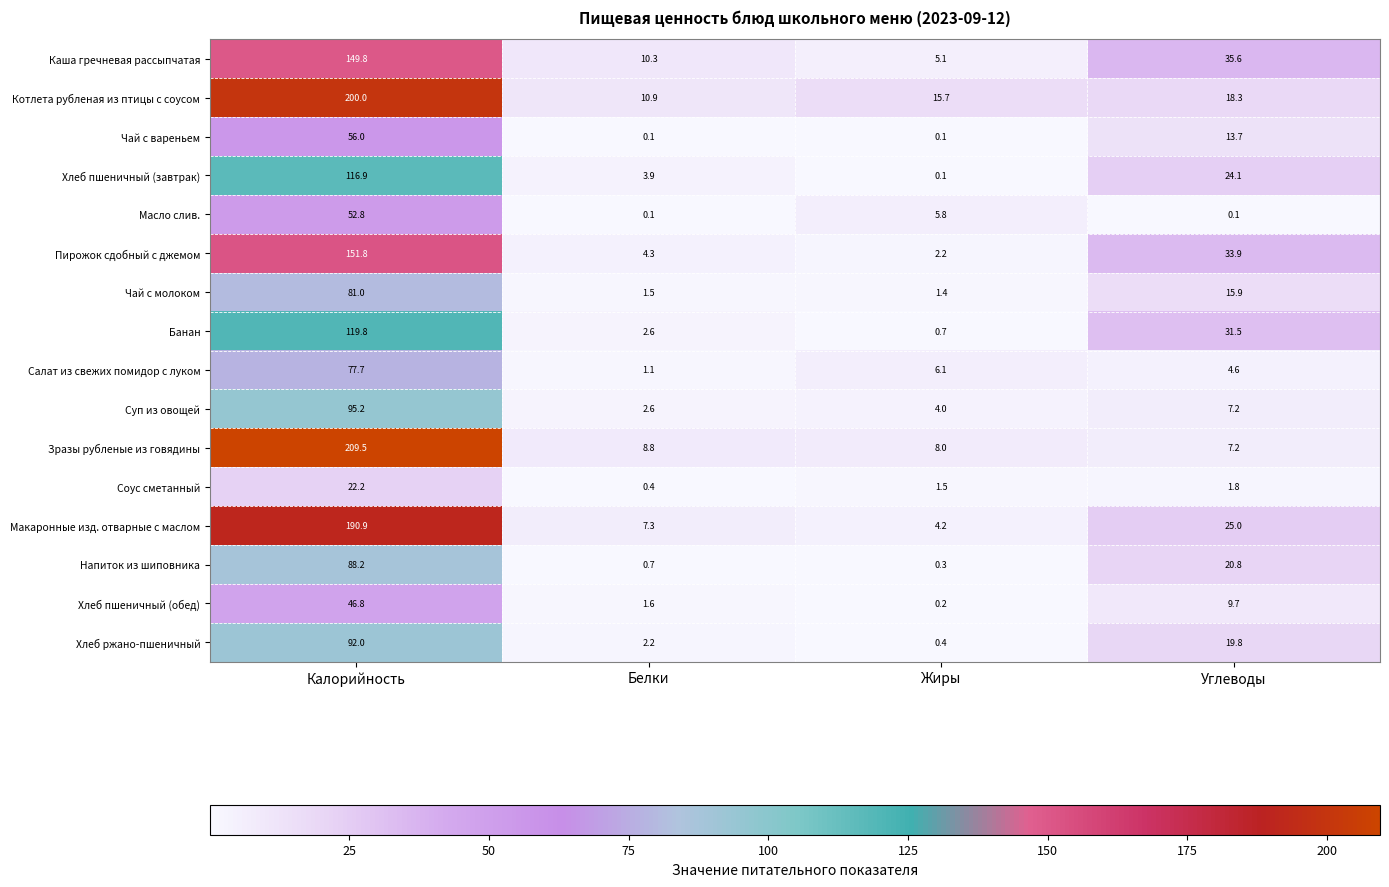

What is the sum of the Зразы рубленые из говядины values at Жиры and Калорийность?

217.5